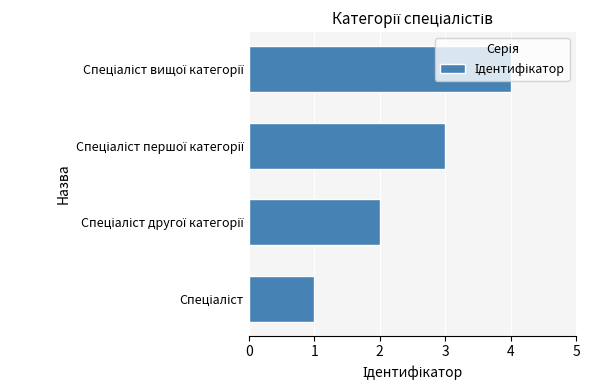

What is the difference between the maximum and minimum values?

3